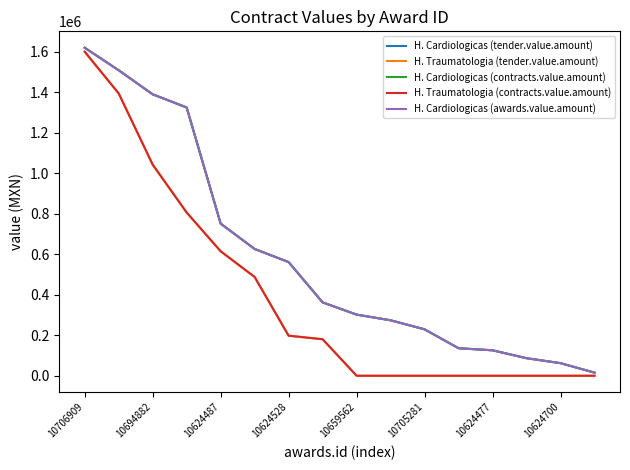

At how many categories does at least one series exceed 774103?

4